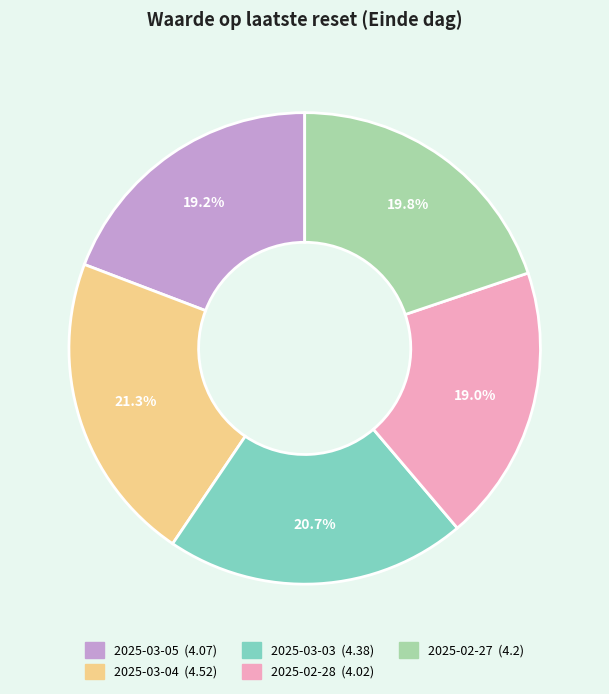

Does any single category account for the majority?

No